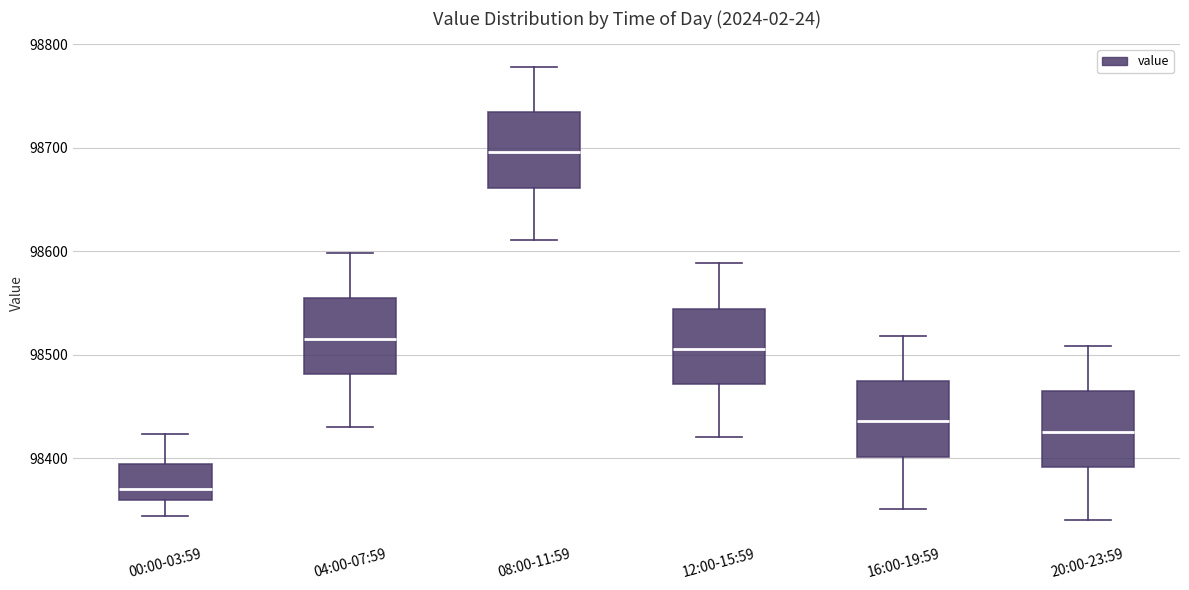

Which box's median line is the highest?

08:00-11:59